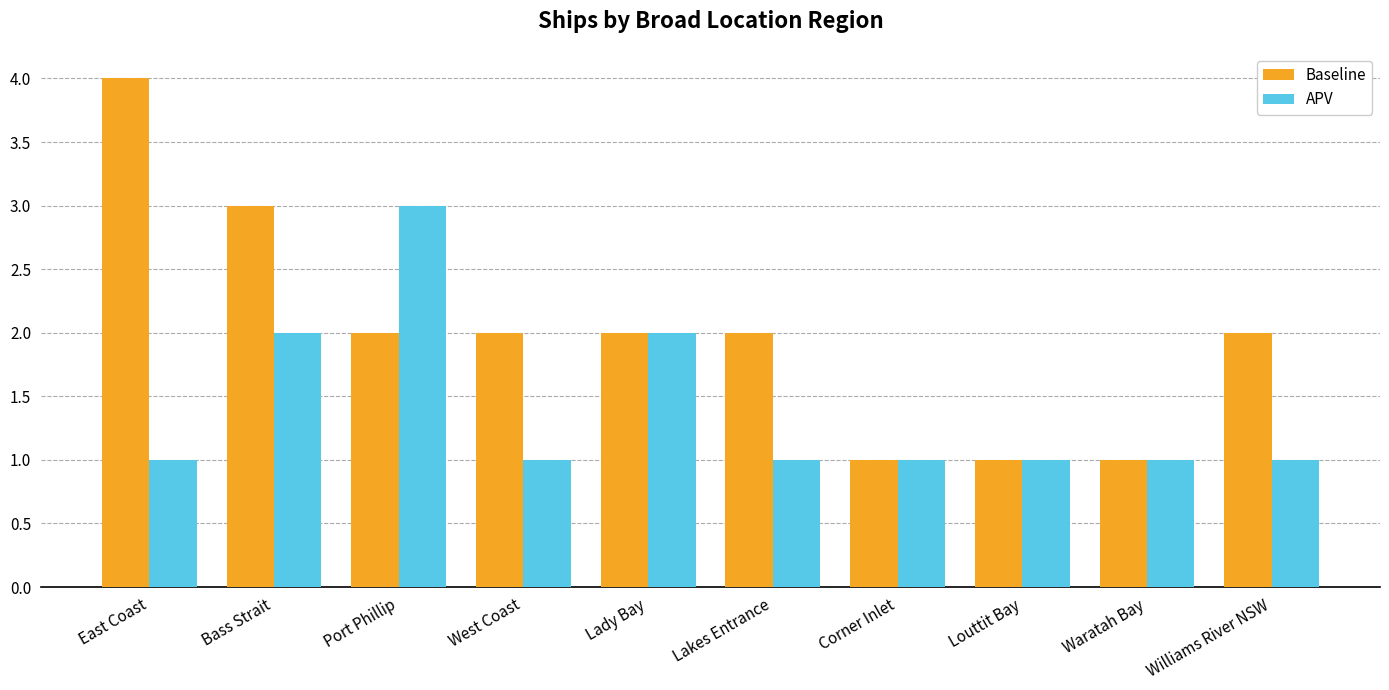

What is the difference between the maximum and minimum values in the Baseline series?

3